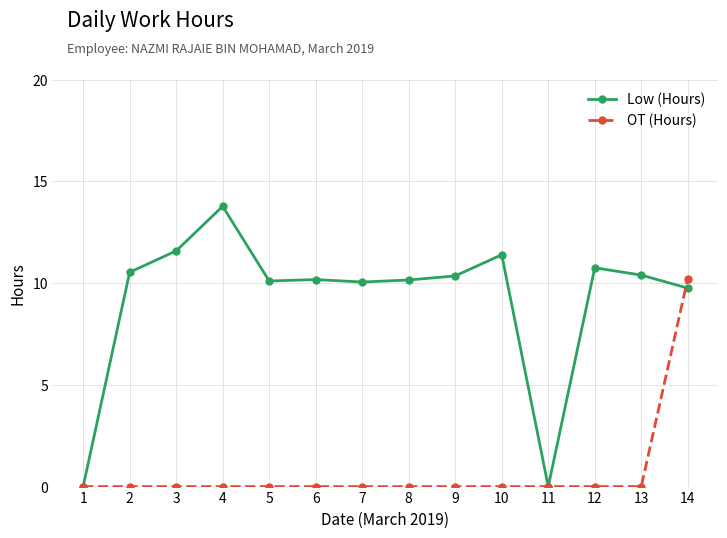

At how many categories does at least one series exceed 2?

12